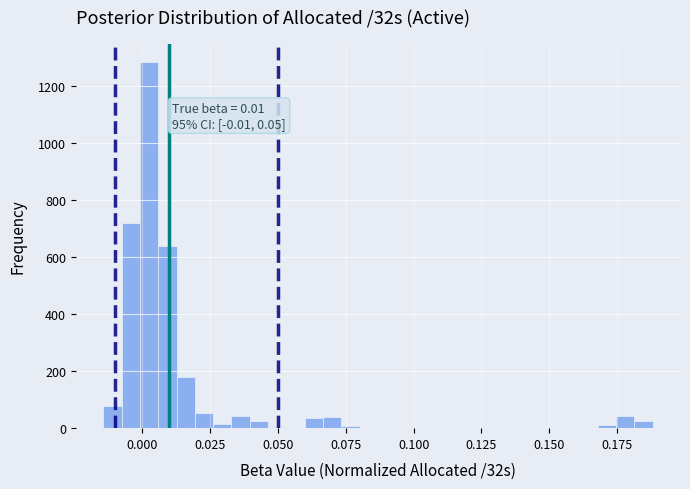

Read against the x-axis, roughly where is the centre of the tallest bar?

0.000